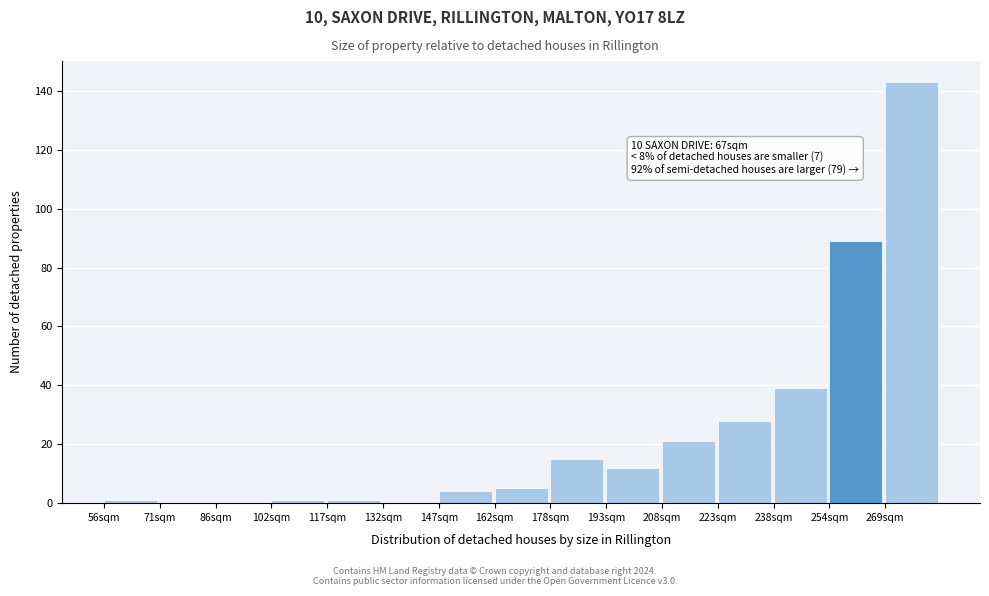

Reading left to right, transcribe all the data shown in this chart.

56sqm=1	71sqm=0	86sqm=0	102sqm=1	117sqm=1	132sqm=0	147sqm=4	162sqm=5	178sqm=15	193sqm=12	208sqm=21	223sqm=28	238sqm=39	254sqm=89	269sqm=143